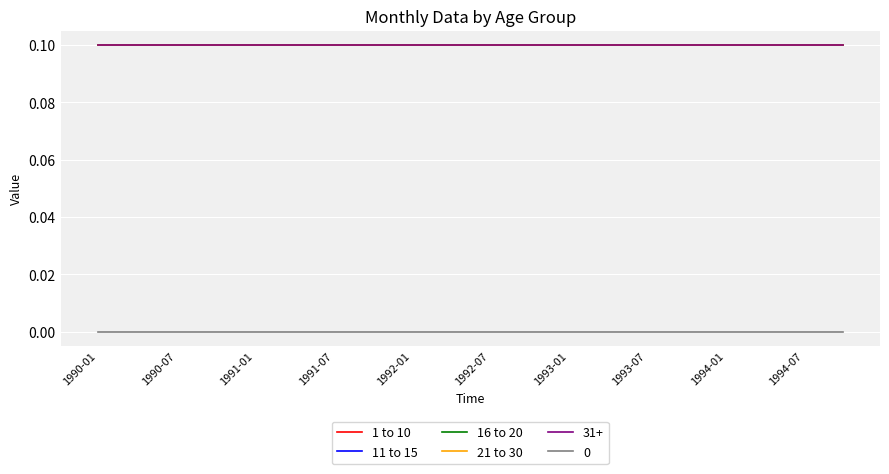

Does the chart have visible grid lines?

Yes